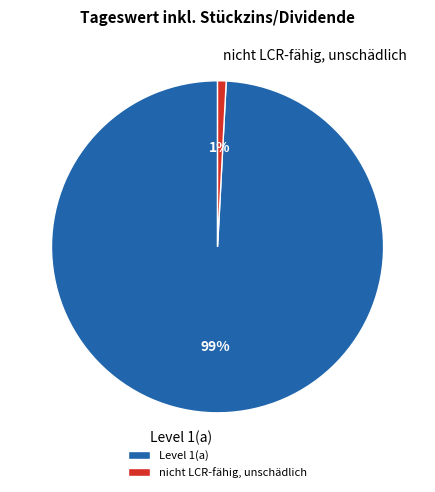

Does Level 1(a) represent more than half of the total?

Yes